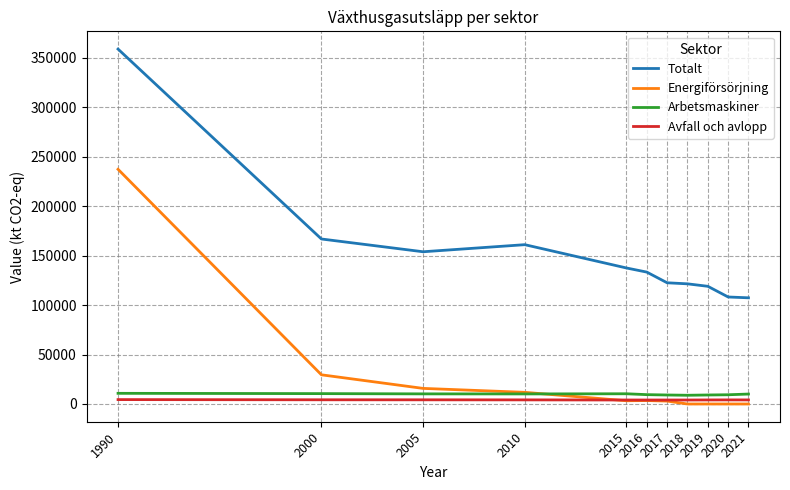

What is the sum of the Totalt values at 2021 and 2018?

228915